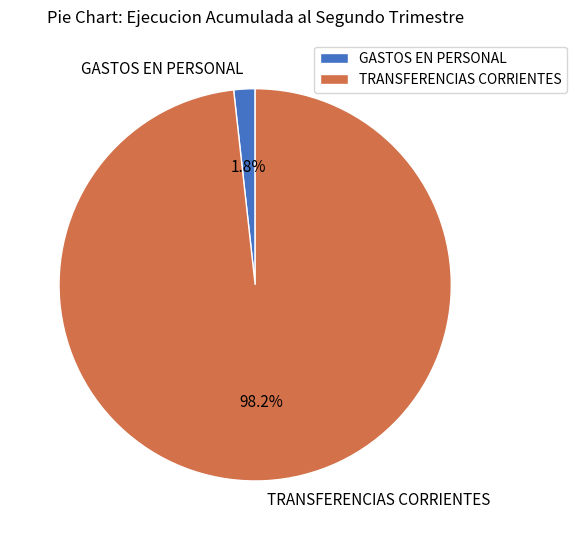

How many slices are in this pie chart?

2